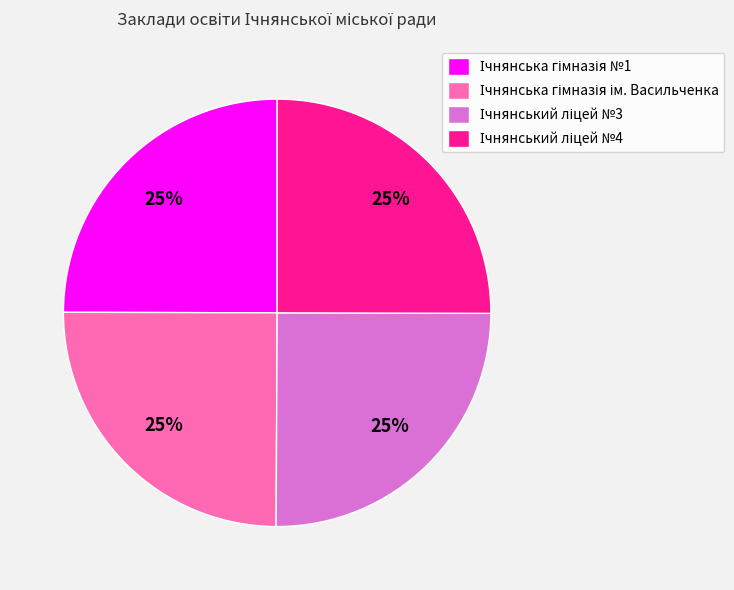

Is there any slice that represents more than half of the pie?

No